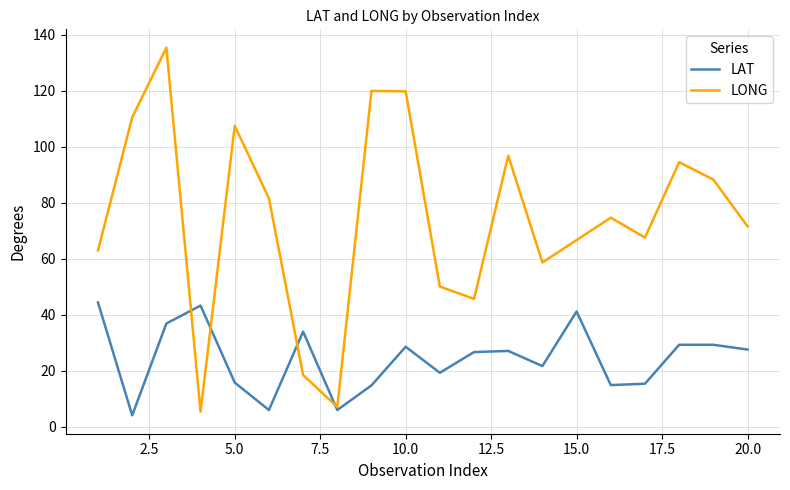

Rank the series by their average value, from lowest to highest.

LAT, LONG